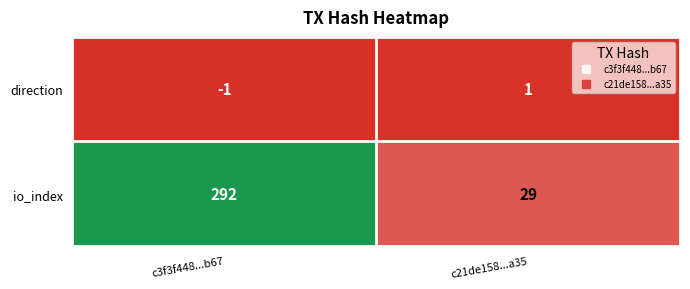

Reading left to right, list all the values displayed in this chart.

direction: -1	1
io_index: 292	29